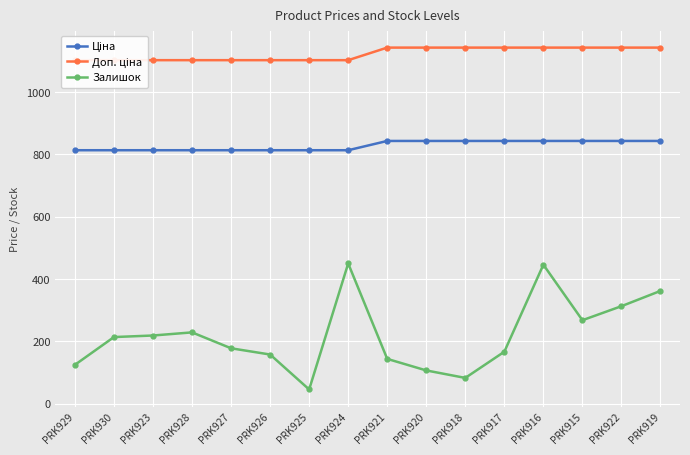

How many distinct data groups are displayed?

3